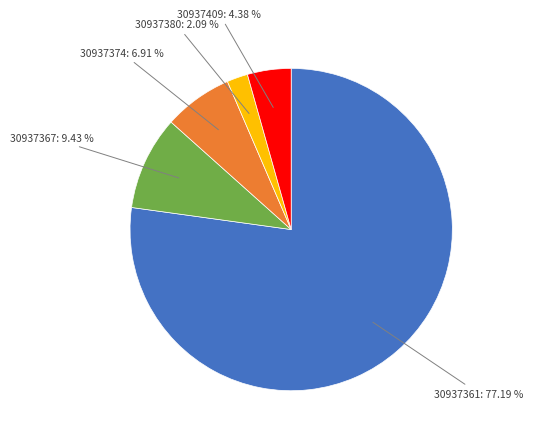

Count the number of slices in the pie.

5